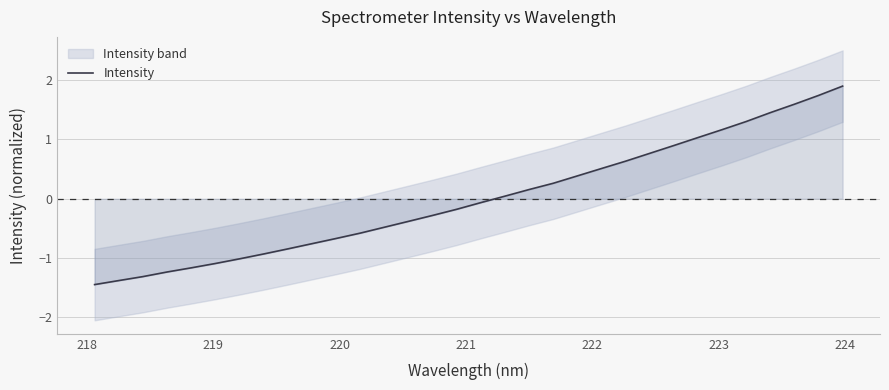

Reading left to right, transcribe all the data shown in this chart.

-1.4	-1.4	-1.3	-1.2	-1.2	-1.1	-1.0	-0.9	-0.8	-0.8	-0.7	-0.6	-0.5	-0.4	-0.3	-0.2	-0.1	0.0	0.2	0.3	0.4	0.5	0.6	0.8	0.9	1.0	1.2	1.3	1.5	1.6	1.7	1.9